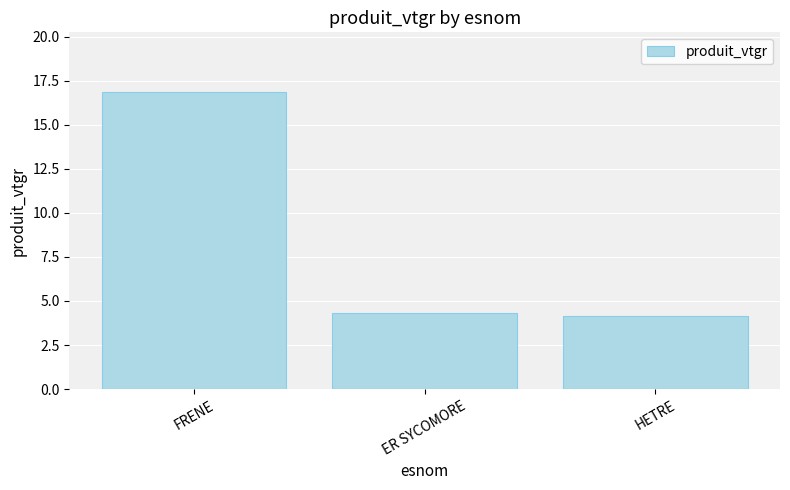

What is the label of the 2nd bar from the left?

ER SYCOMORE